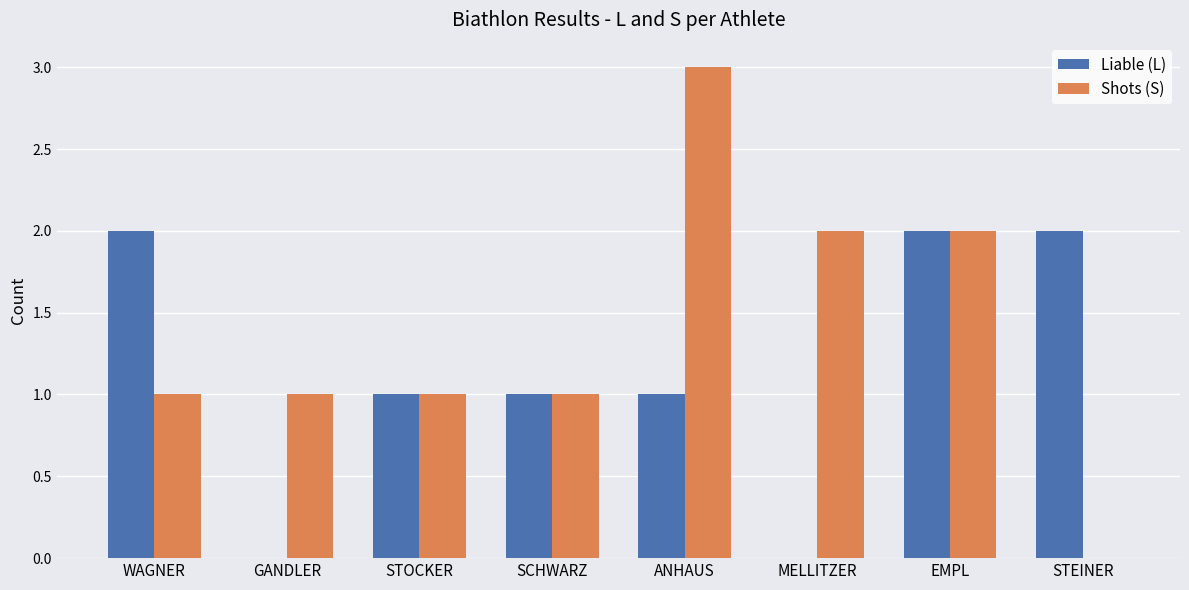

Which series has the largest total across all categories?

Shots (S)